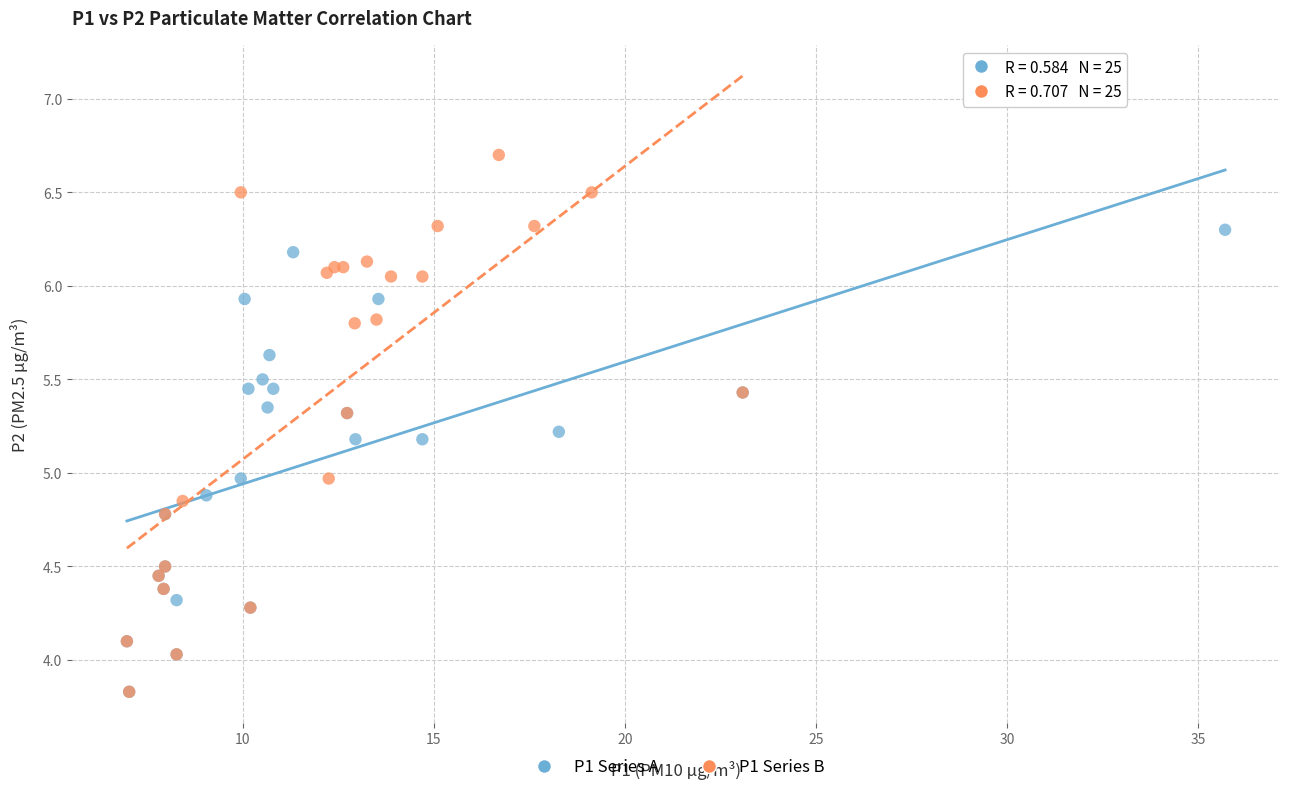

Which series reaches the maximum Y coordinate?

P1 Series B